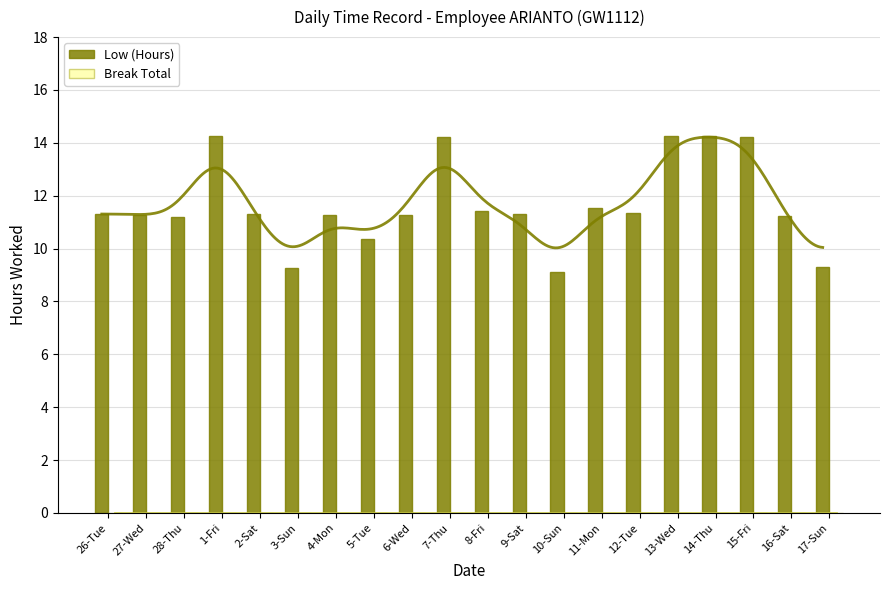

What is the total value across all series at 2-Sat?

11.3